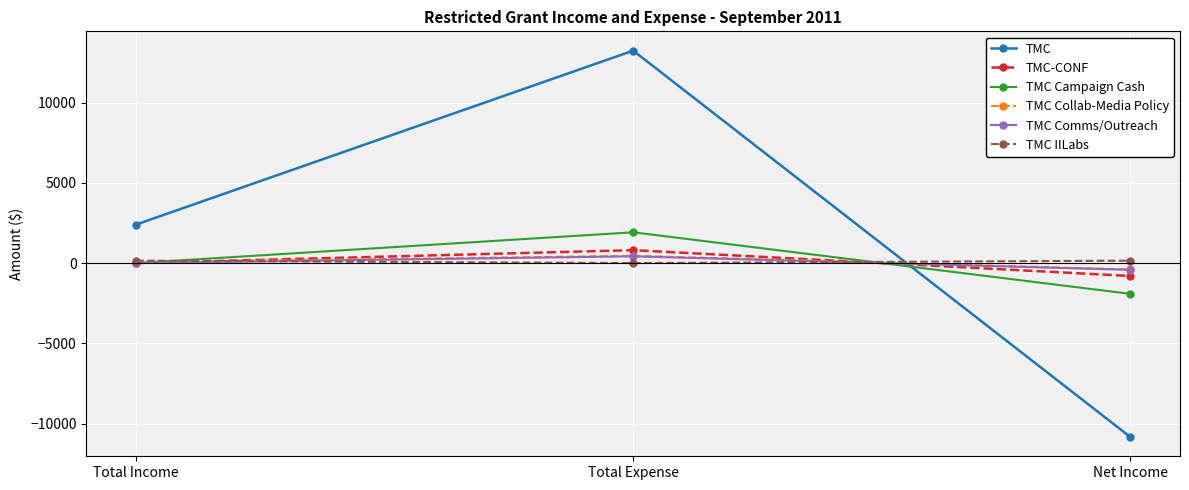

Which category has the lowest value across all series?

Net Income